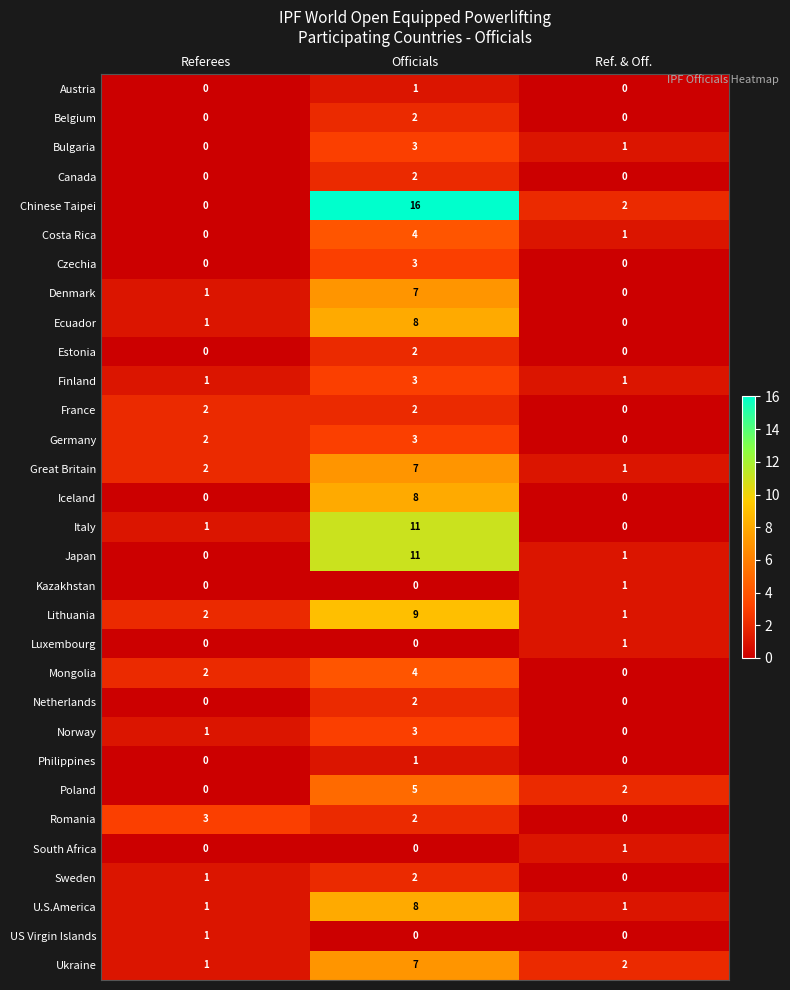

At which category does the chart reach its peak across all series?

Officials